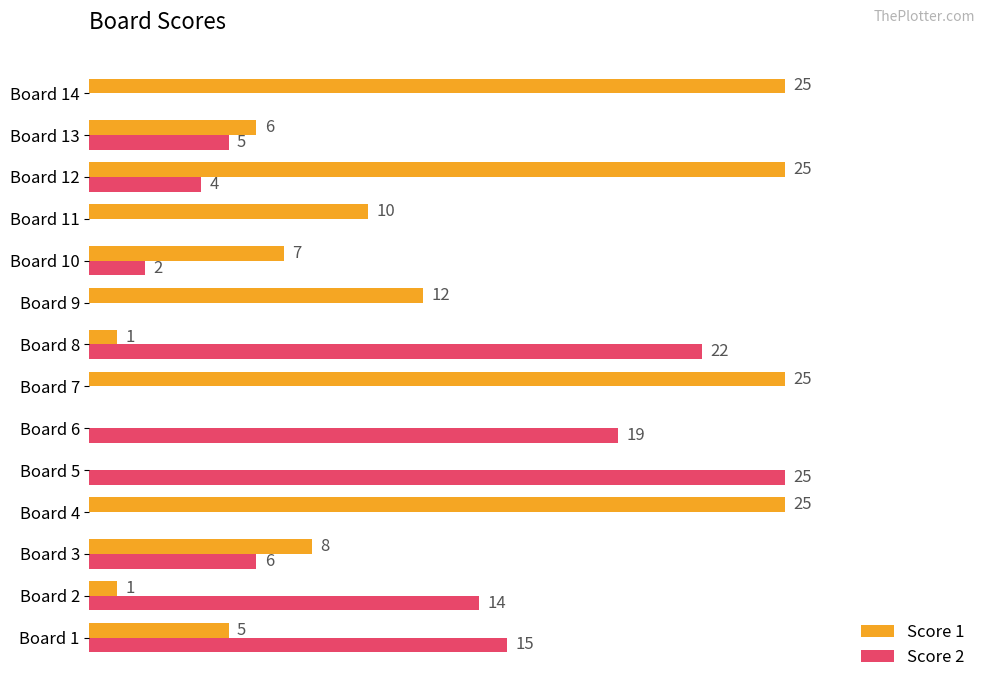

Which series has the largest total across all categories?

Score 1